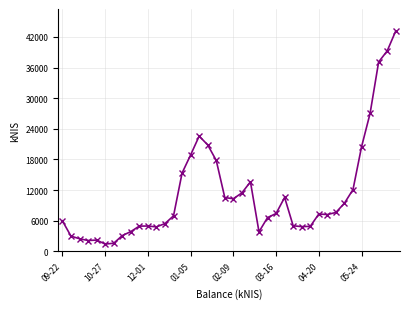

True or false: there are more than 2 points higher than both neighbors.

True